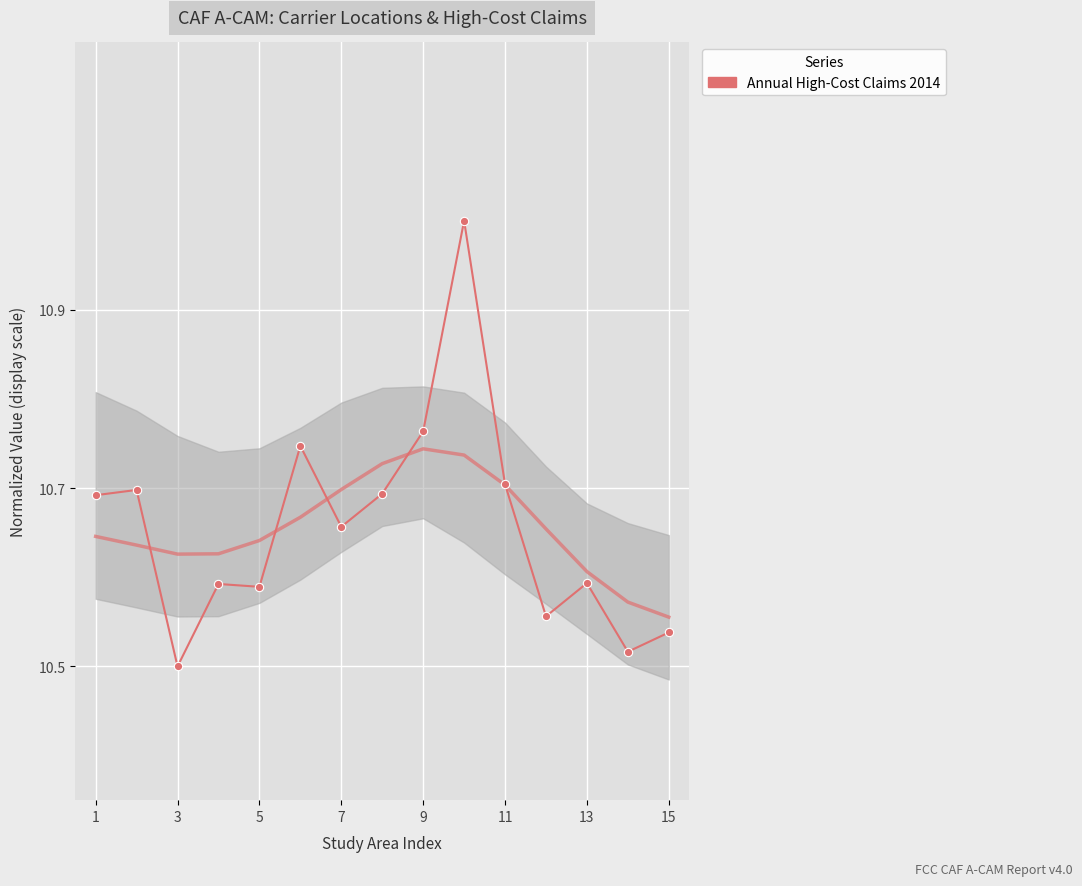

What is the greatest value displayed?

11.0